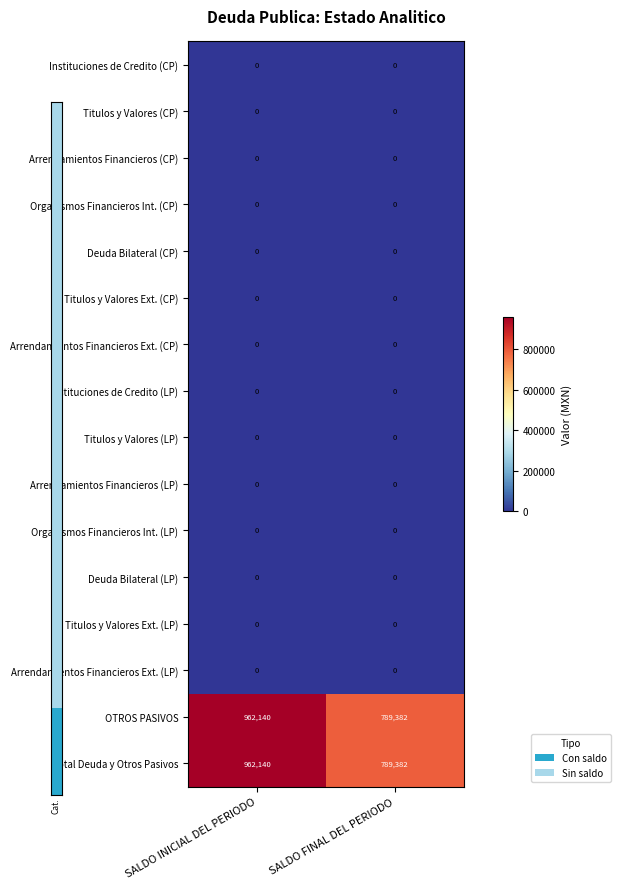

What is the total value across all series at SALDO FINAL DEL PERIODO?

1578764